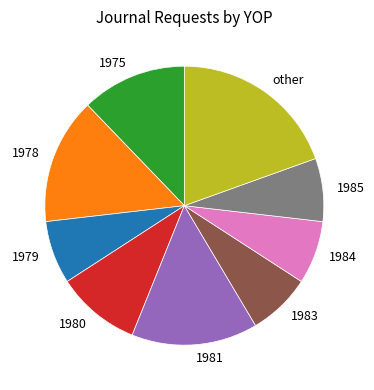

Combined, do 1985 and 1981 account for over 50%?

No